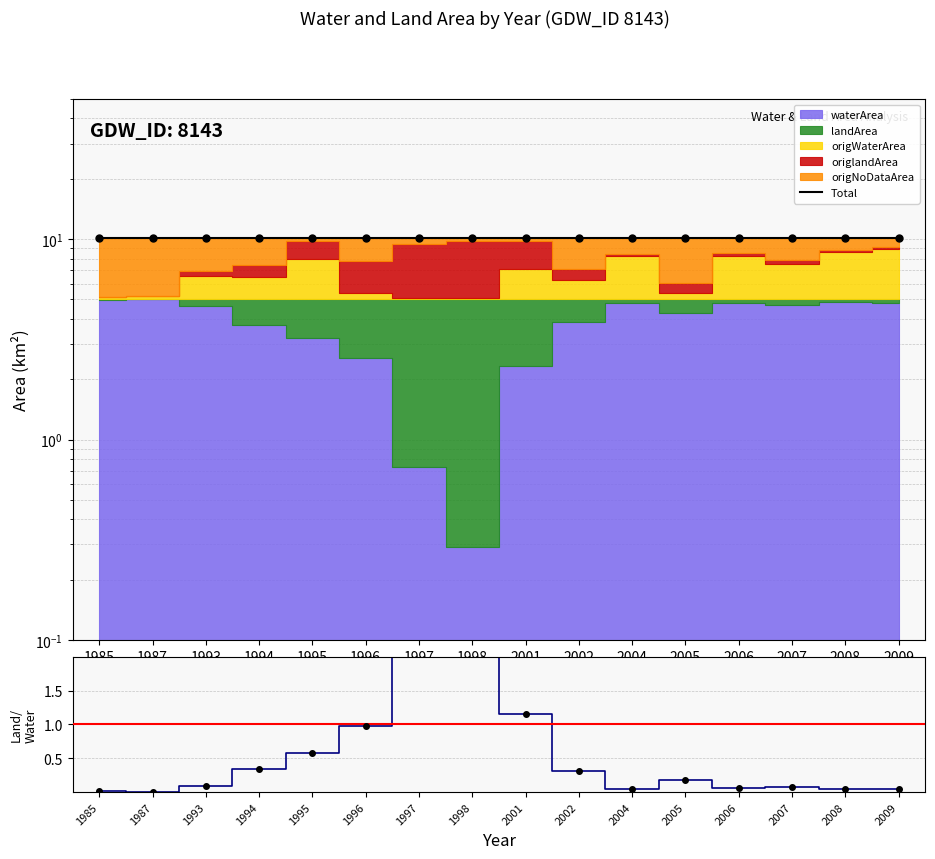

What is the difference between the highest and lowest values at 2008?

10.0